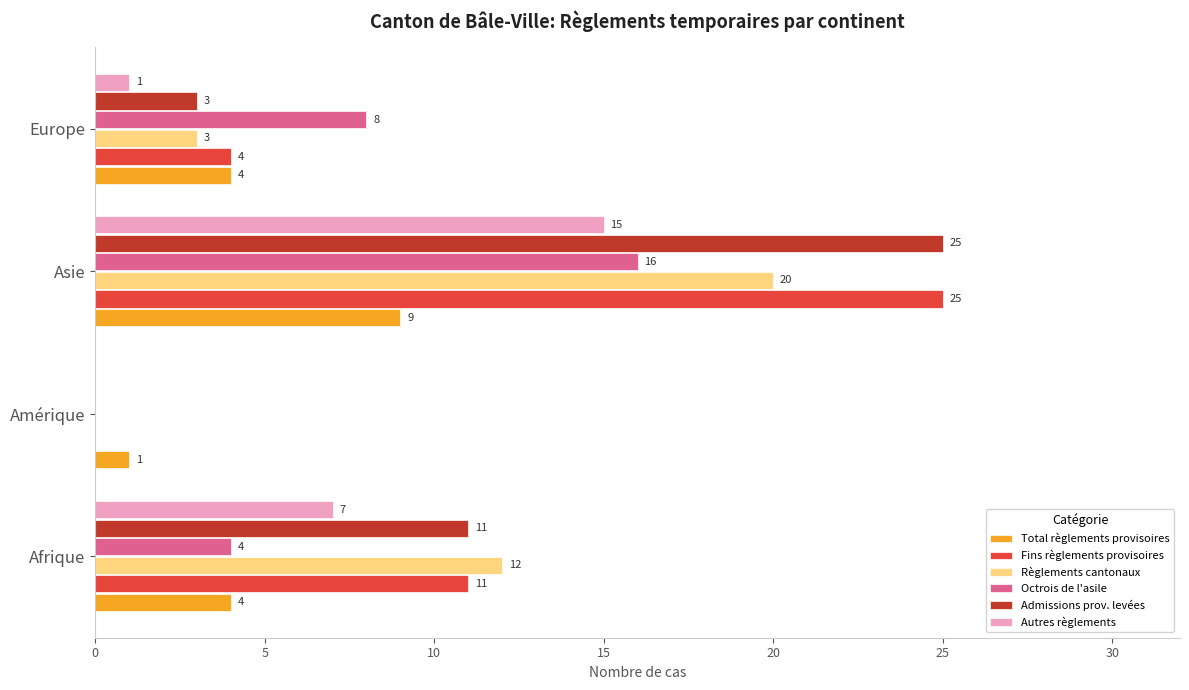

Where is Octrois de l'asile nearest to the value 8?

Europe